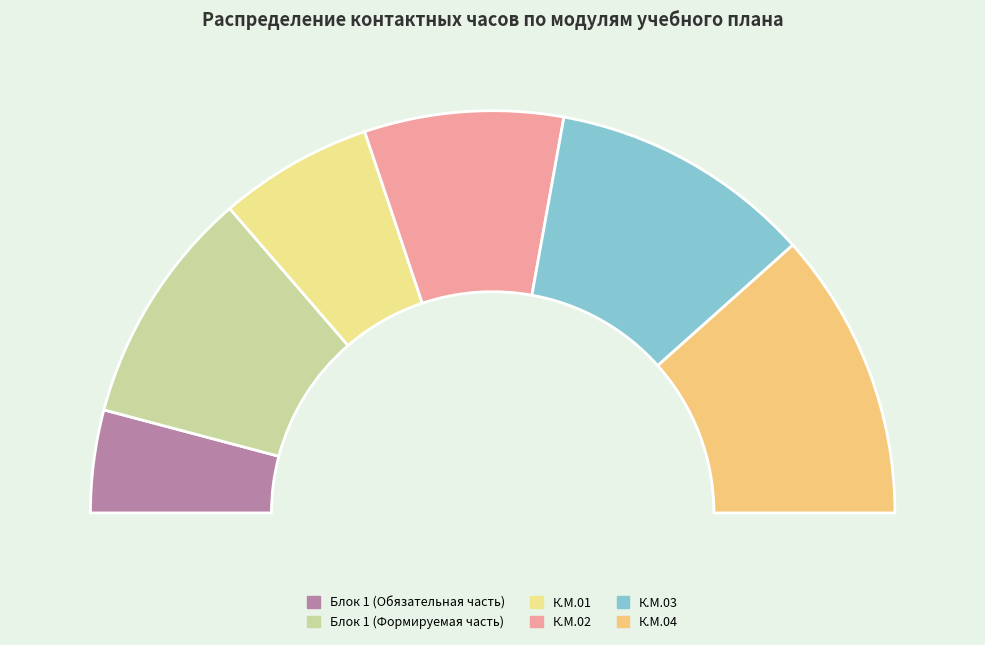

To the nearest percent, what is the average slice percentage?

17%